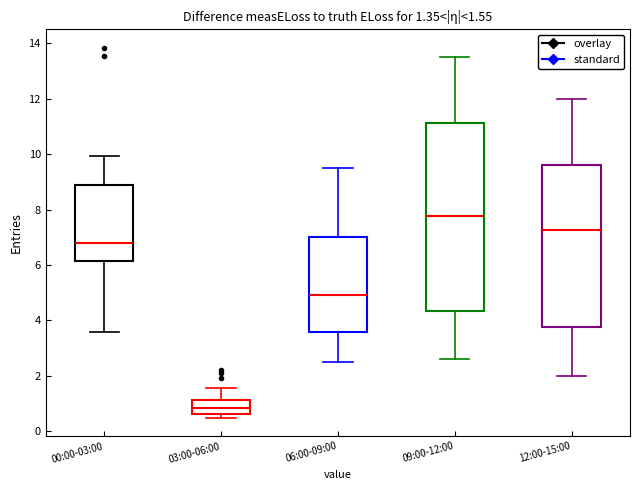

Which box's median line is the lowest?

03:00-06:00